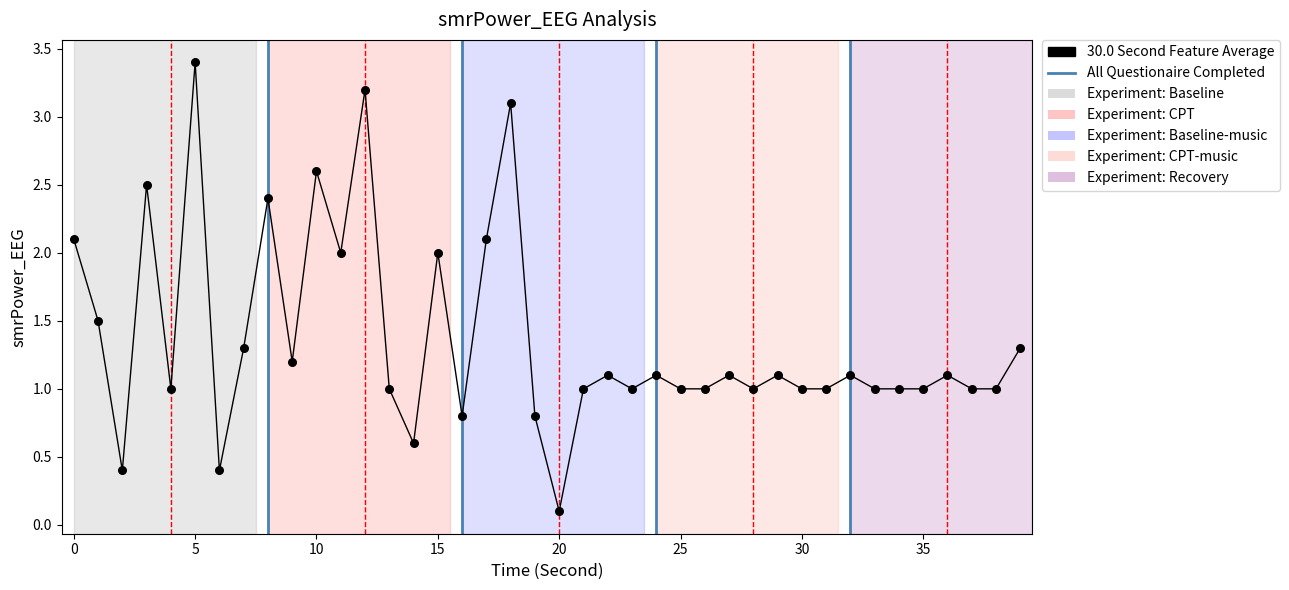

What is the range of Y values (max minus min)?

3.3